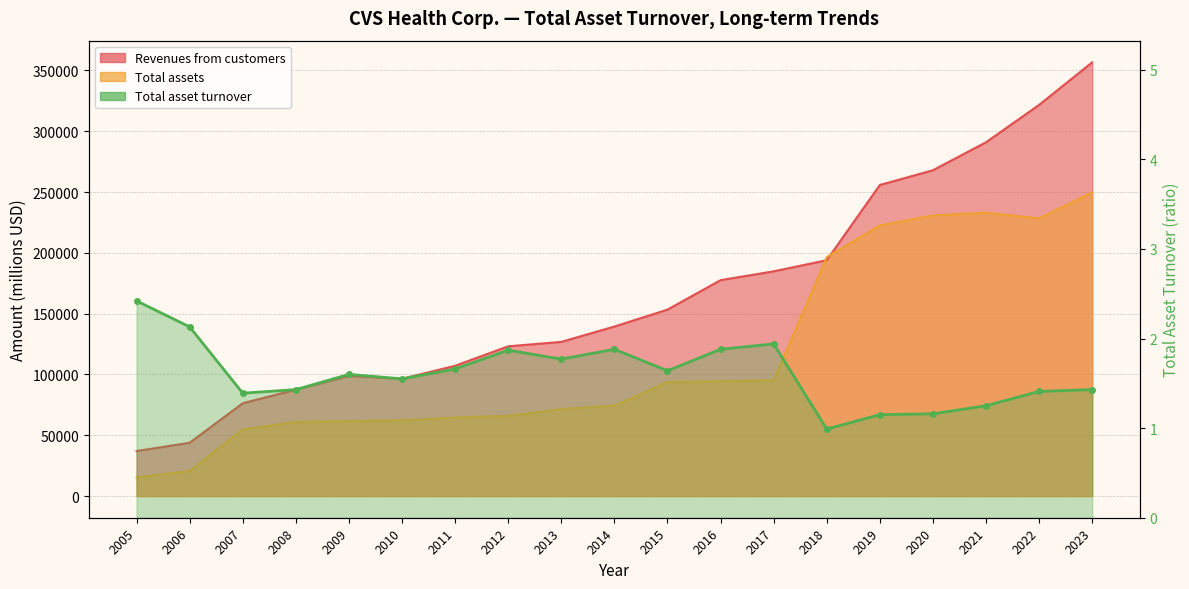

In Total assets, how many points are lower than both neighbors (excluding endpoints)?

1